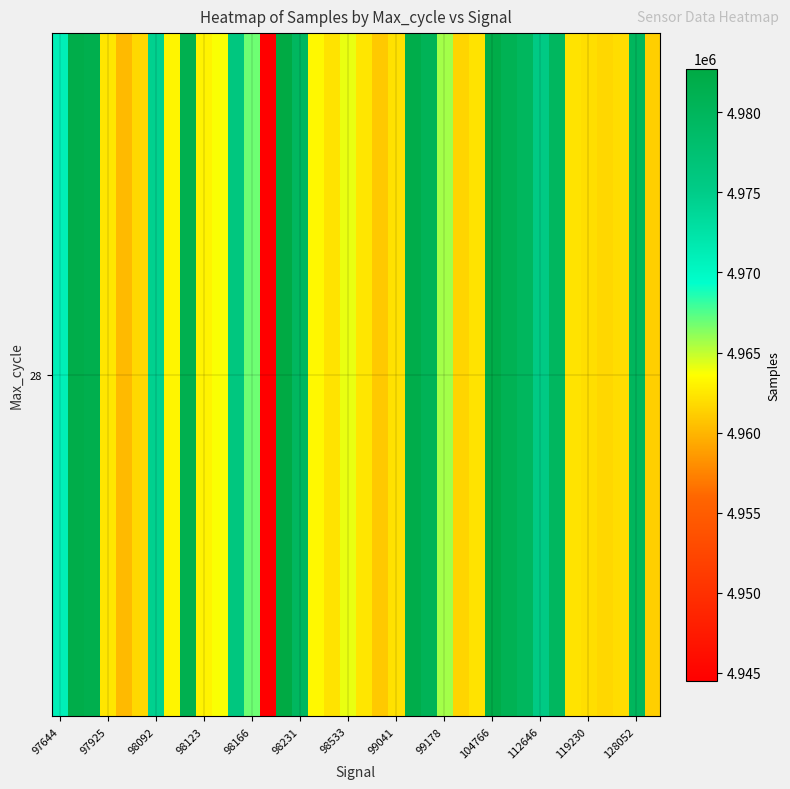

Reading left to right, what are all the values shown in this chart?

4971062	4981964	4981452	4962401	4960229	4961714	4974388	4963155	4981253	4963080	4963695	4975977	4966832	4944511	4982717	4979566	4963303	4962212	4964062	4962385	4960931	4962137	4981821	4980455	4965662	4961571	4962231	4982008	4980787	4979690	4975460	4979654	4962239	4962017	4961670	4961918	4979867	4961276